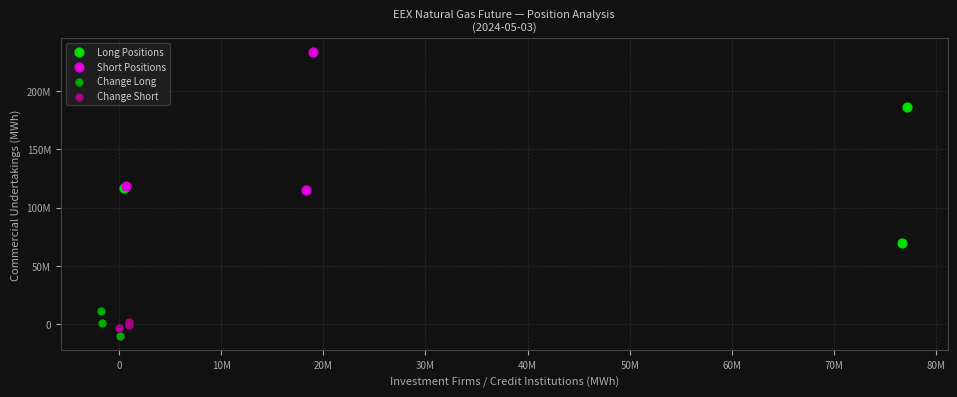

Which series has the widest spread of Y values?

Short Positions